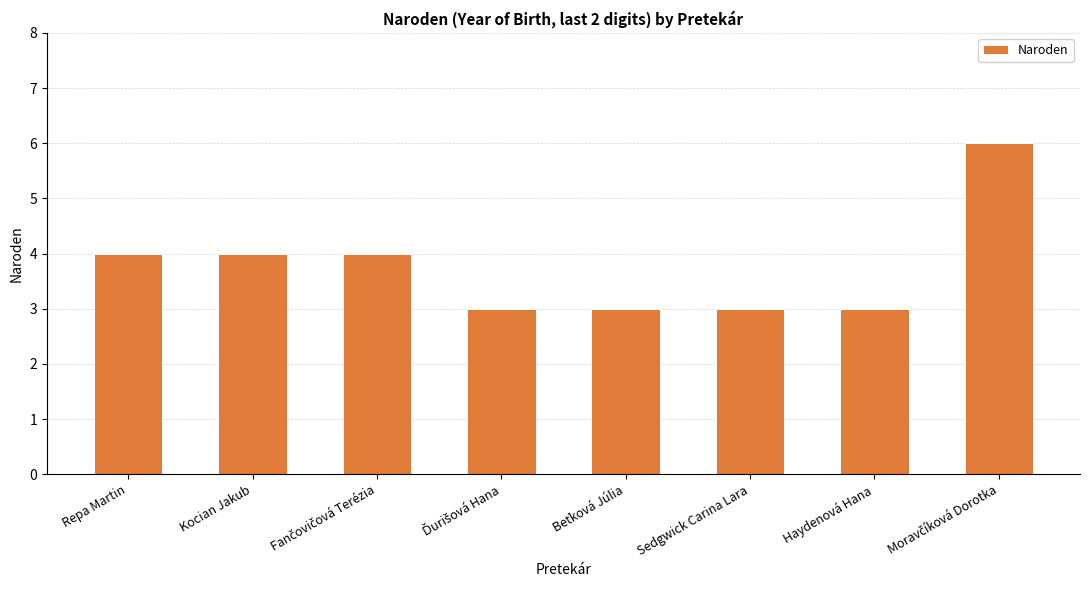

Are the bars grouped side by side (vs. stacked)?

No